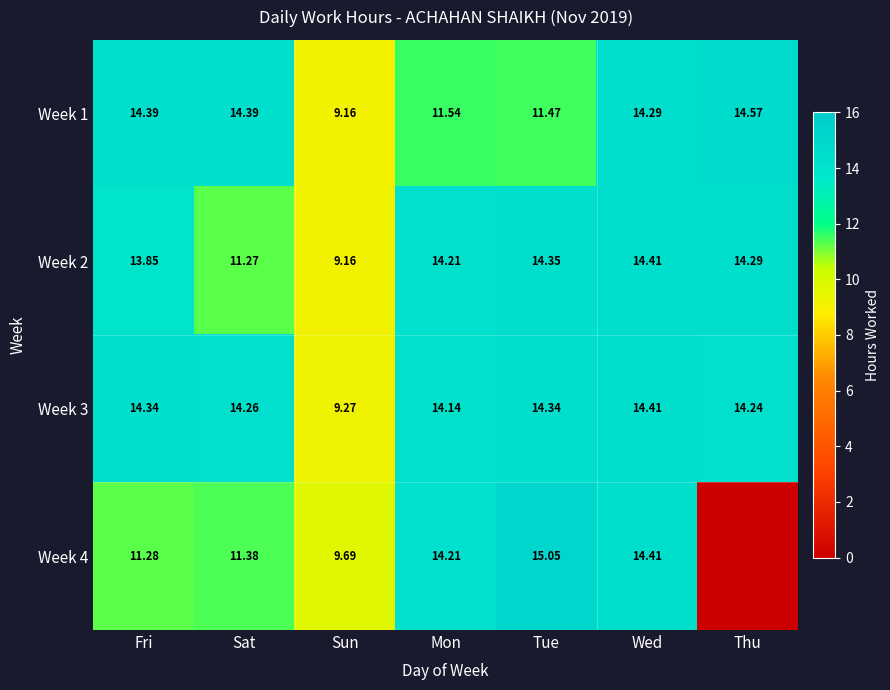

Where does the Week 3 series first go above 14?

Fri